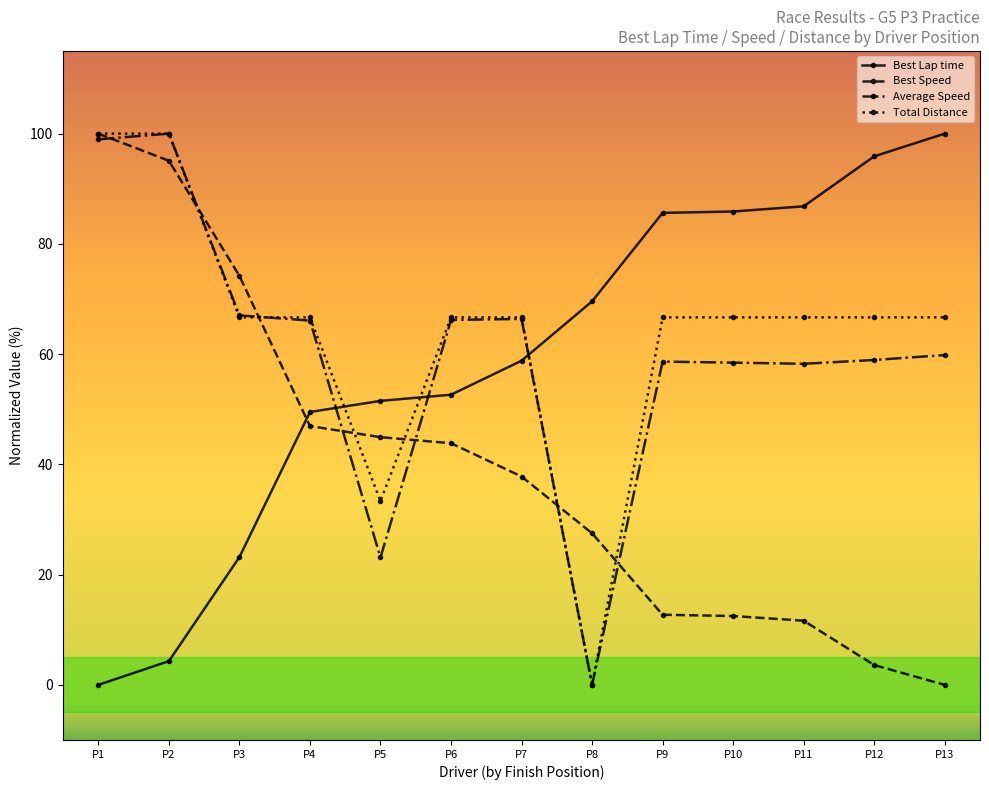

At P12, list the series in order from largest to smallest.

Best Lap time, Total Distance, Average Speed, Best Speed